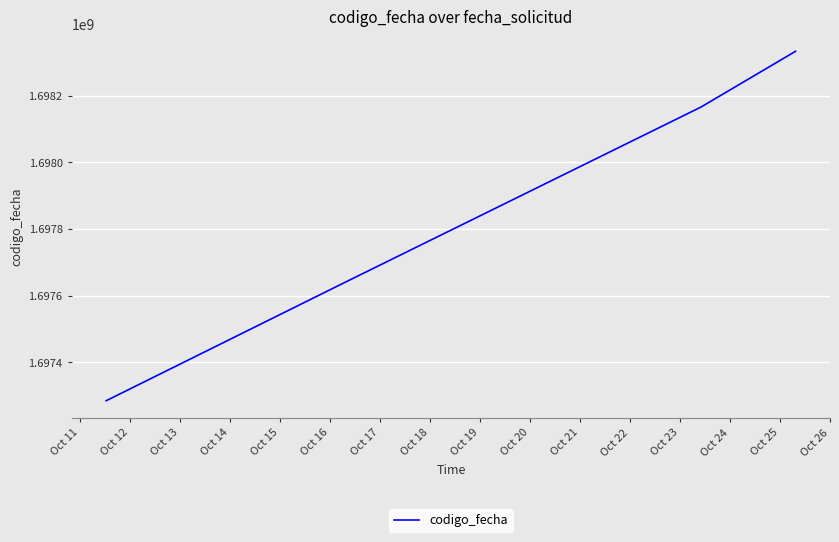

True or false: there are more than 1 points higher than both neighbors.

False